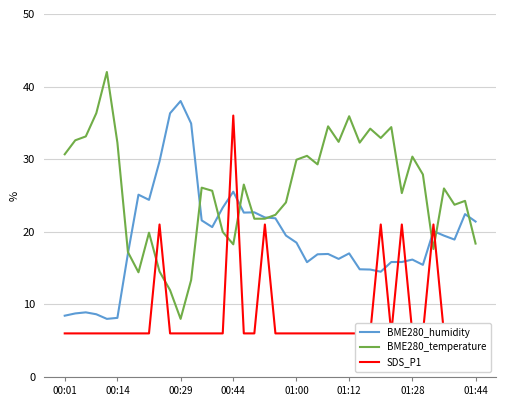

What is the difference between the highest and lowest values at 23?

24.5